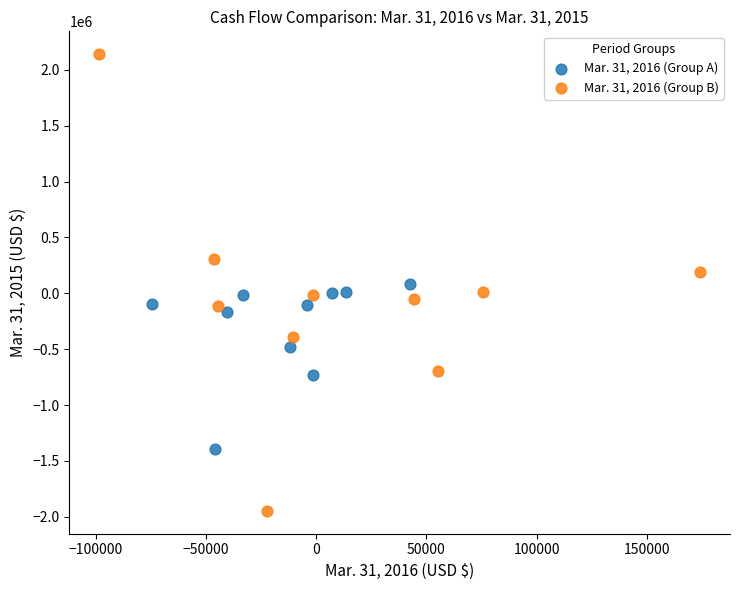

Which series contains the lowest Y value?

Mar. 31, 2016 (Group B)